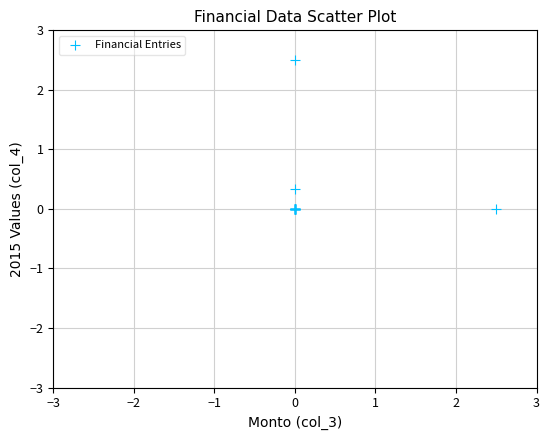

What Y value in the scatter plot is closest to 1?

0.3